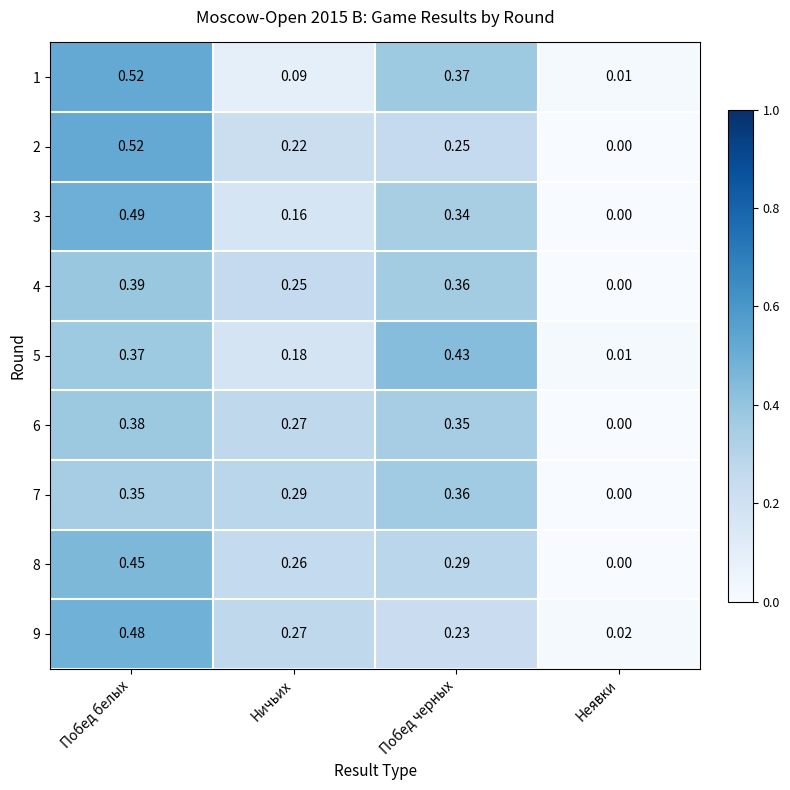

At which label does 5 reach its peak?

Побед черных